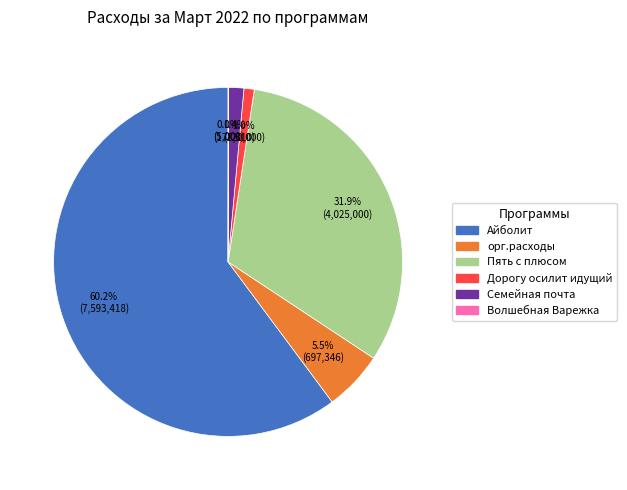

Does Айболит represent more than half of the total?

Yes